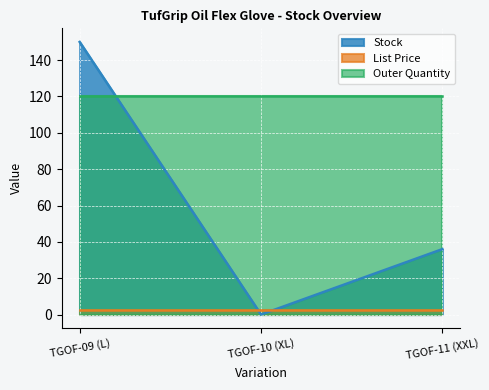

What is the sum of the Outer Quantity values at TGOF-09 (L) and TGOF-10 (XL)?

240.0